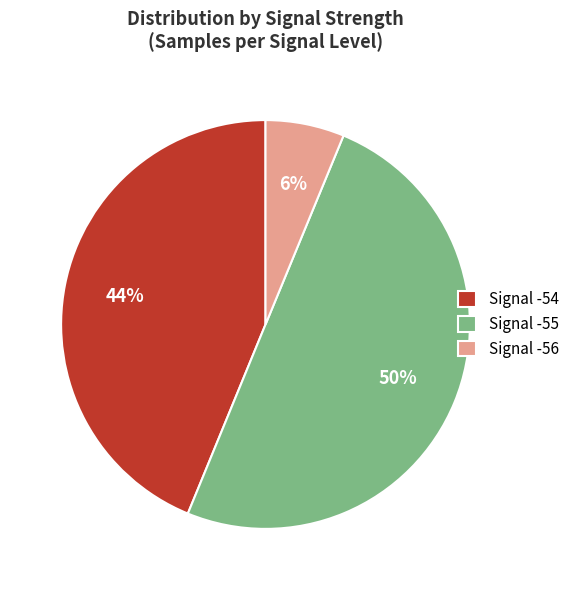

Which category has the smallest portion of the pie?

Signal -56